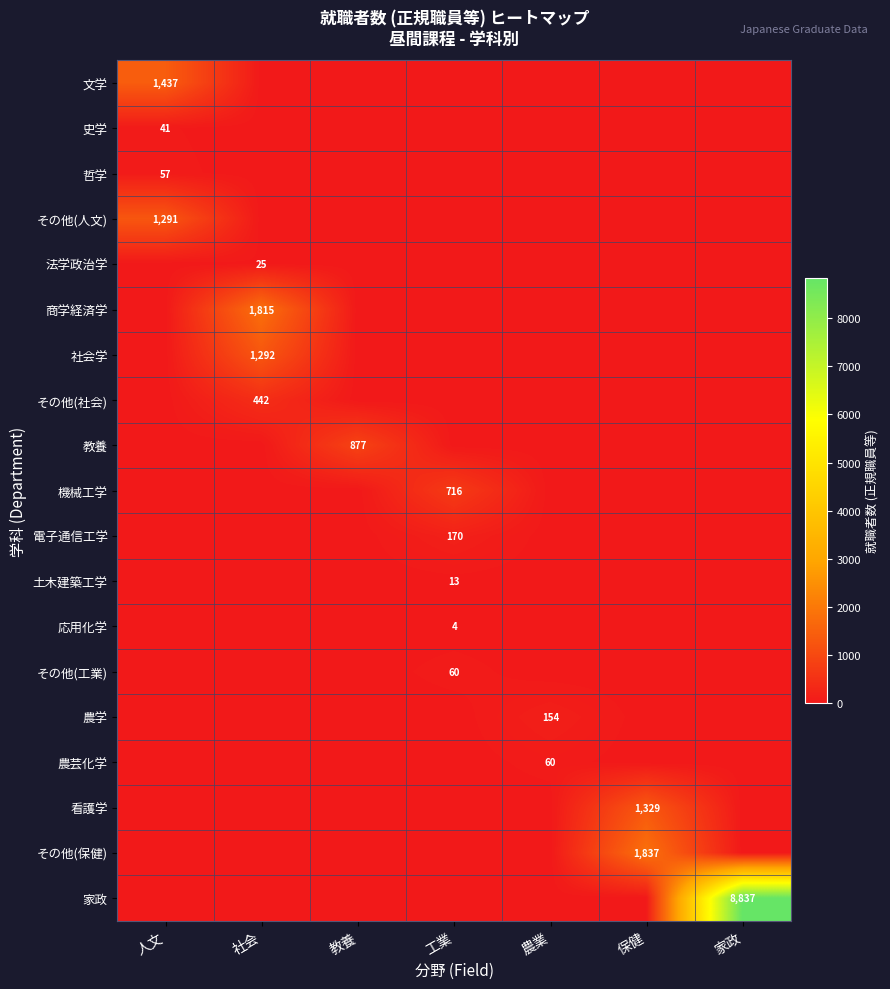

Is it true that その他(人文) equals 1291 at 人文?

True